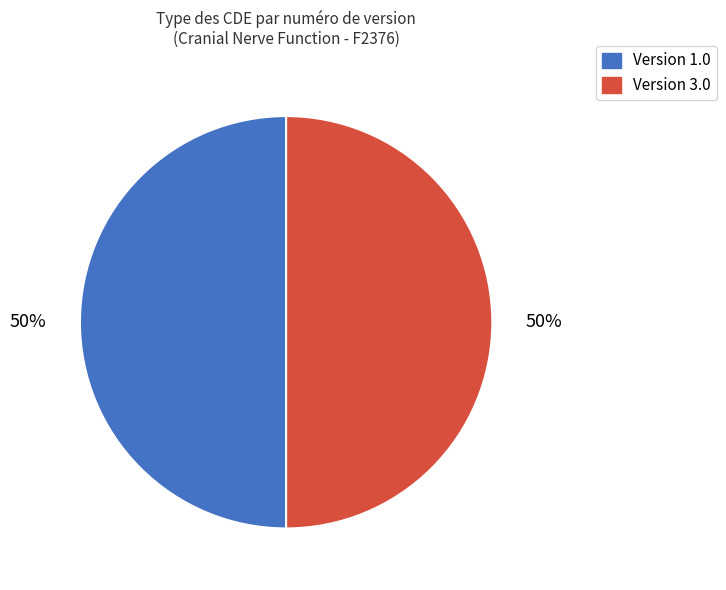

To the nearest percent, what is the average slice percentage?

50%